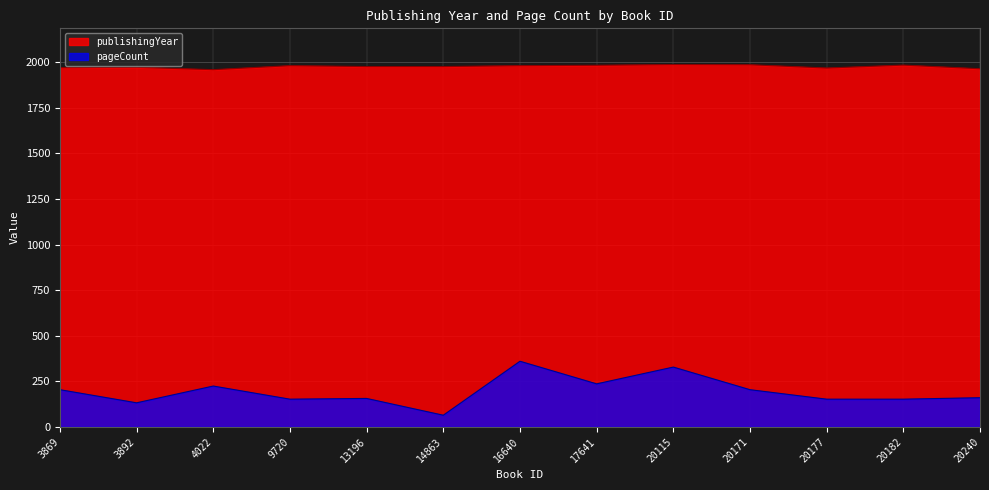

At 9720, list the series in order from smallest to largest.

pageCount, publishingYear